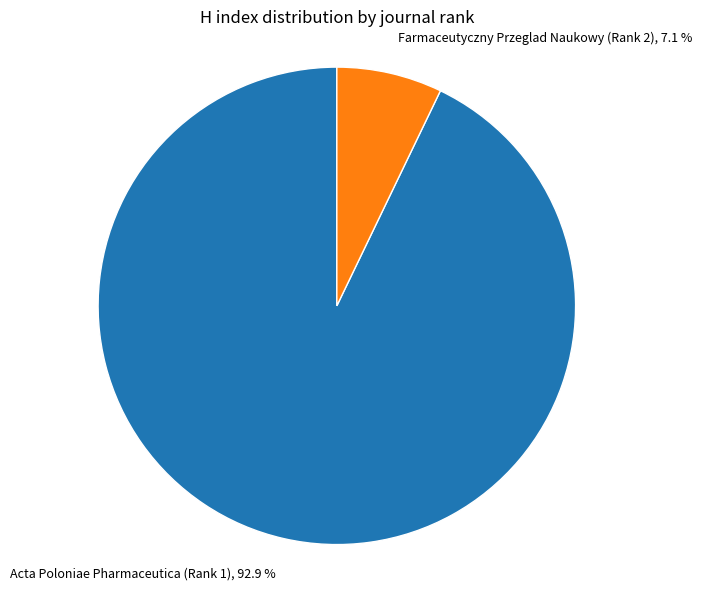

Rank the categories by value from lowest to highest.

Farmaceutyczny Przeglad Naukowy (Rank 2), Acta Poloniae Pharmaceutica (Rank 1)